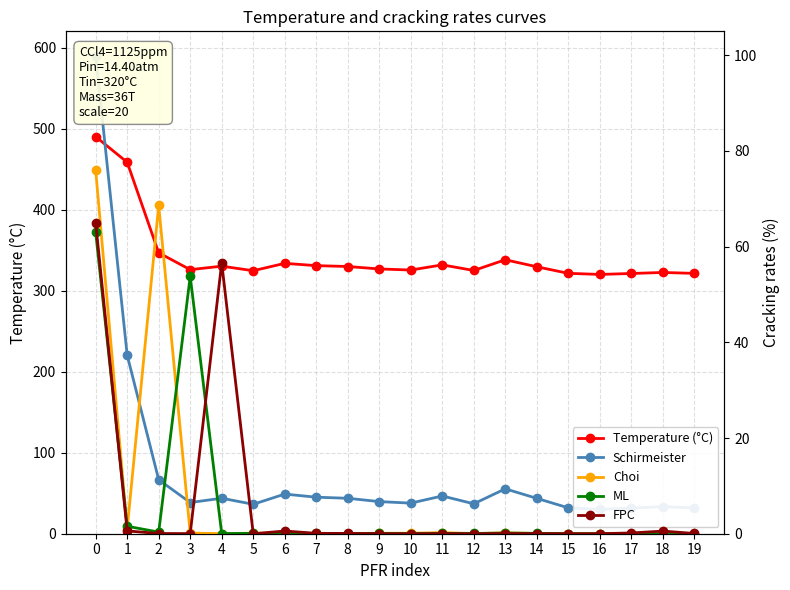

In Choi, how many points are higher than both neighbors (excluding endpoints)?

6